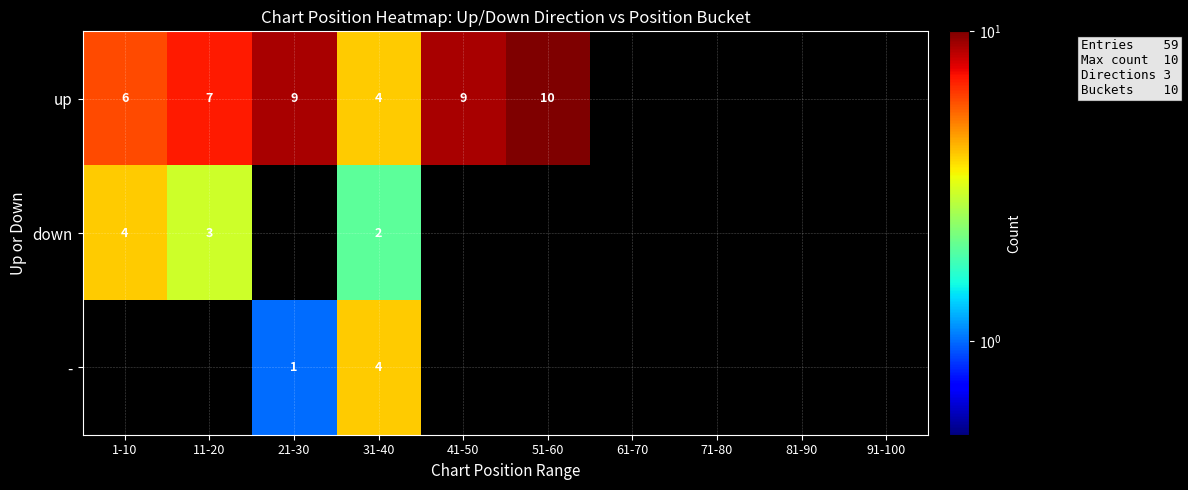

Is it true that - equals 1 at 21-30?

True